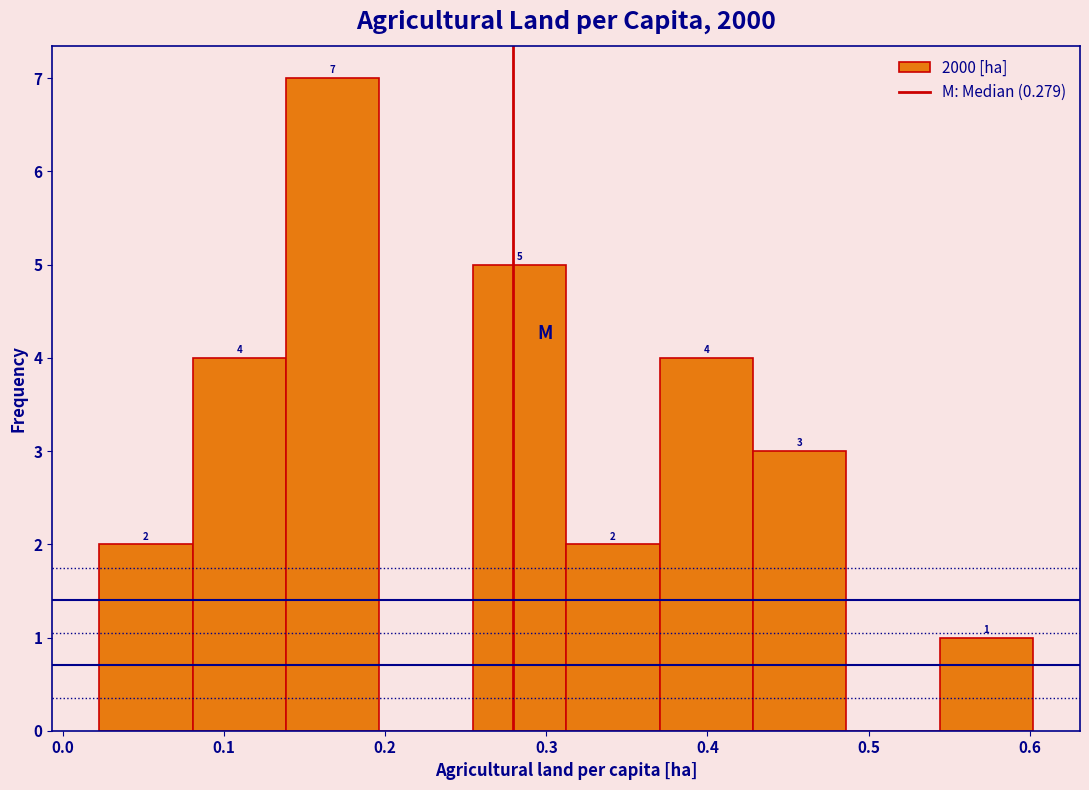

Over which range of the x-axis is the bar tallest?

0.14 to 0.20